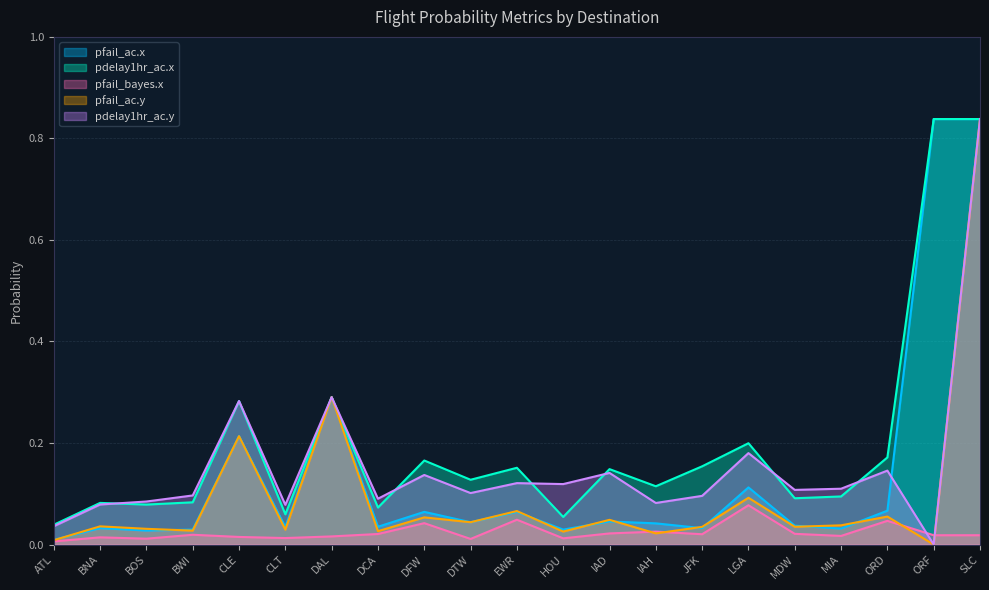

How many intersections are there between pfail_ac.x and pdelay1hr_ac.y?

1